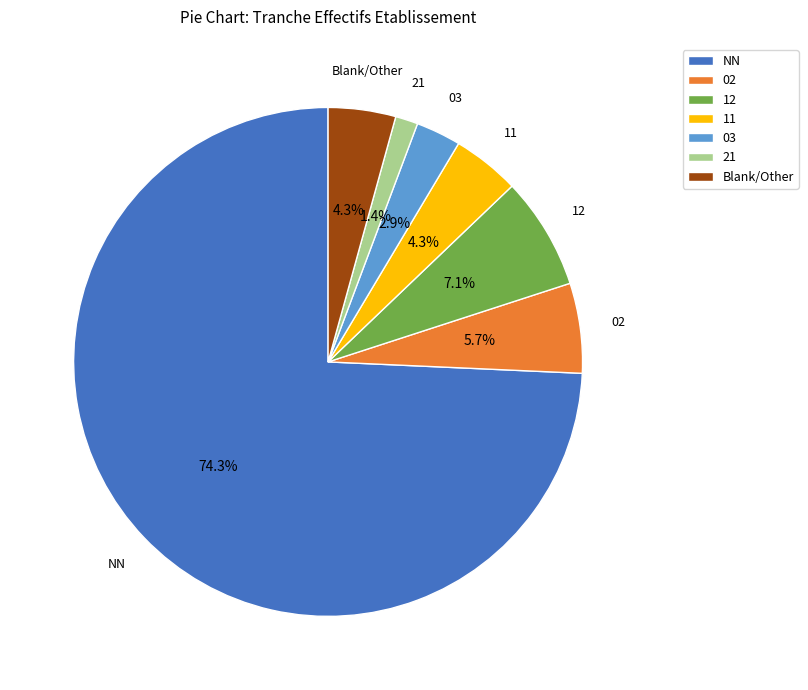

To the nearest percent, what portion does 11 represent?

4%